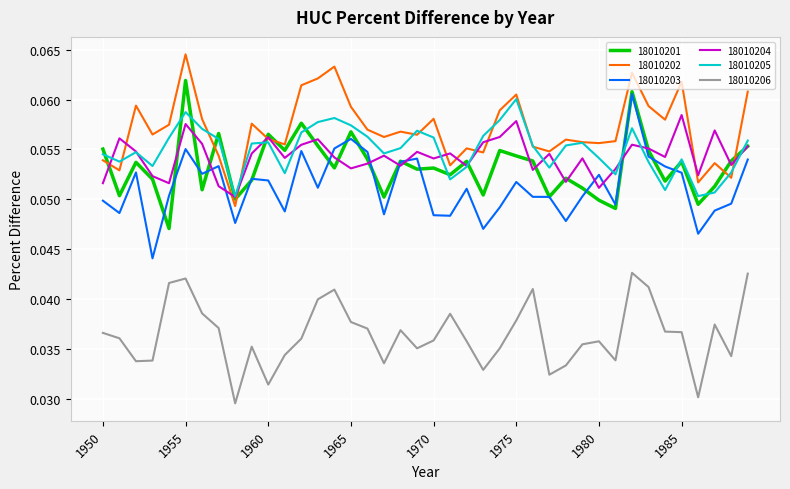

True or false: 18010206 and 18010202 intersect in this chart.

False